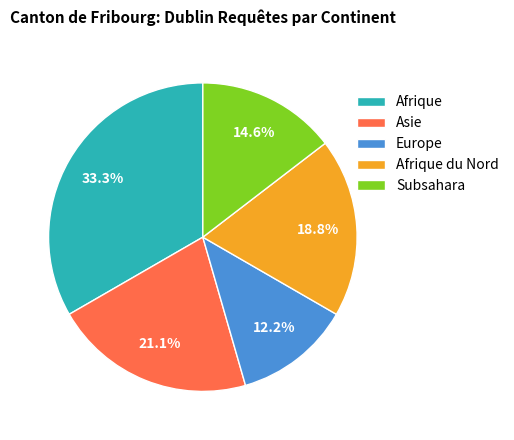

Is it true that Europe is 12% of the pie?

True